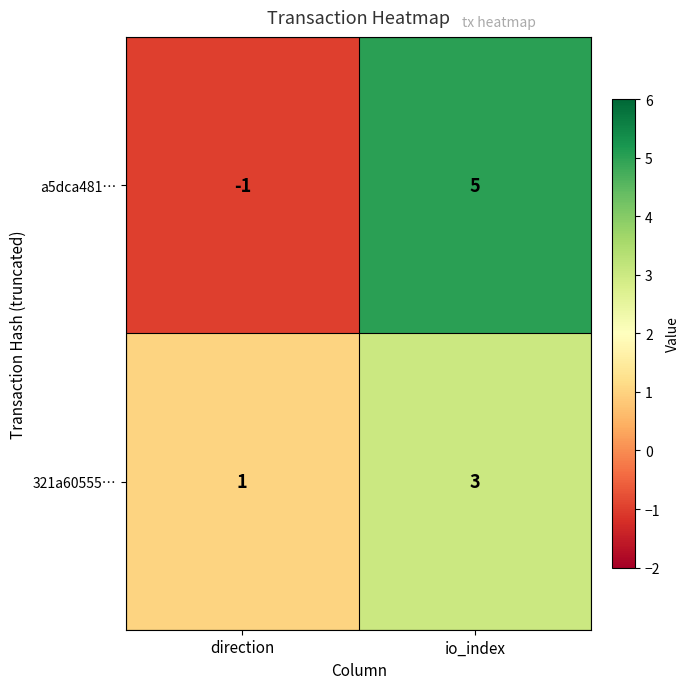

Which series changed the most between direction and io_index?

a5dca481…